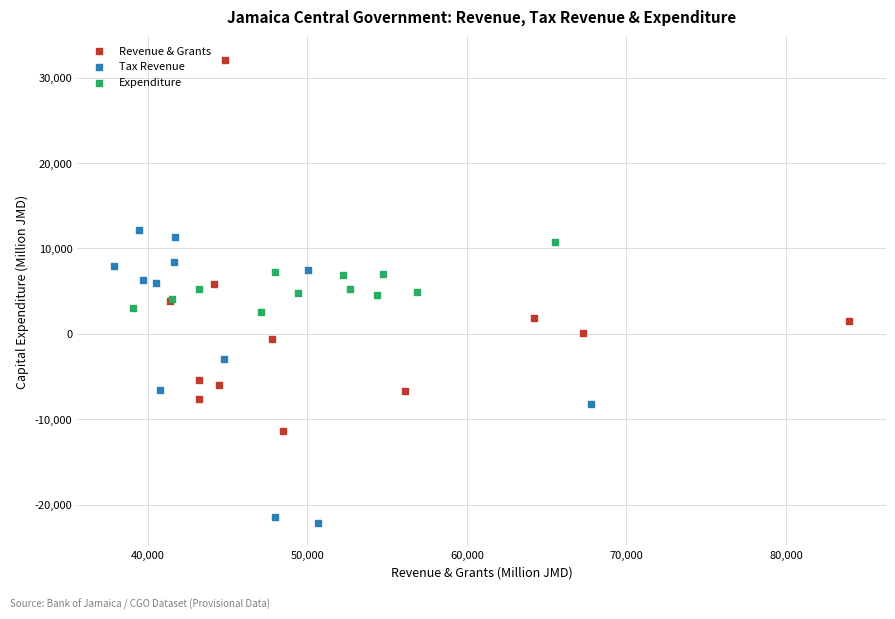

Which series reaches the maximum Y coordinate?

Revenue & Grants